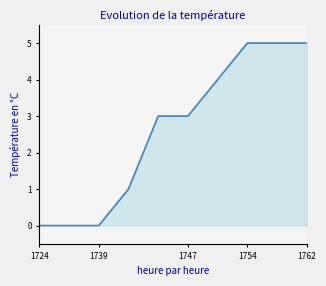

What is the greatest value displayed?

5